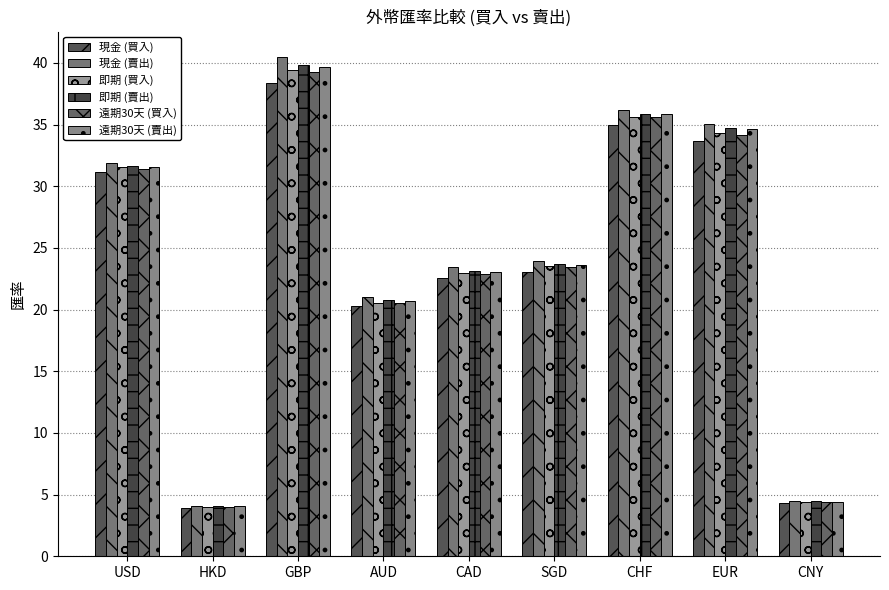

Are the bars horizontal?

No